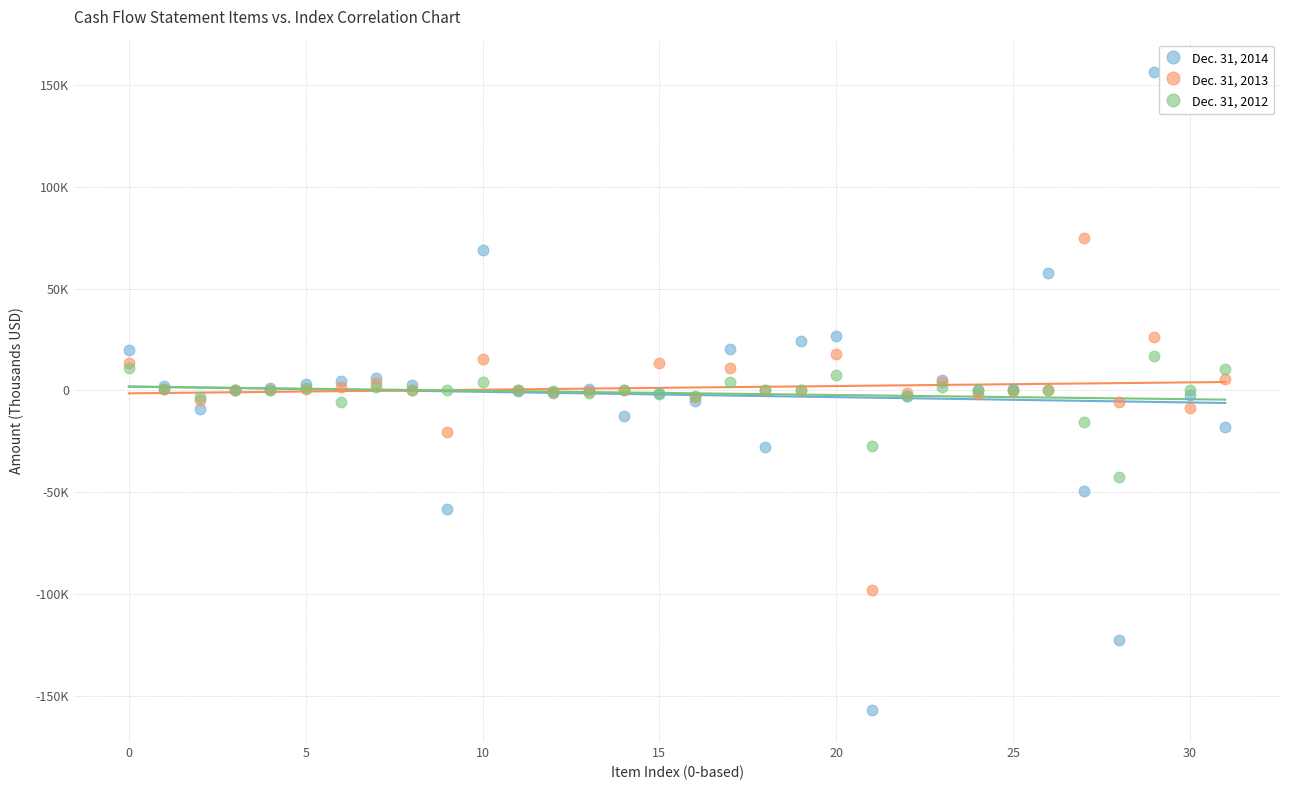

Which series has the widest spread of Y values?

Dec. 31, 2014